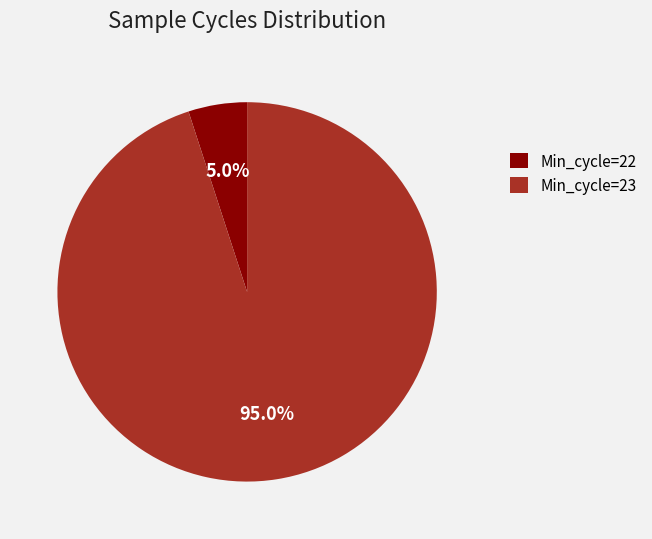

Does Min_cycle=22 account for over 50% of the chart?

No